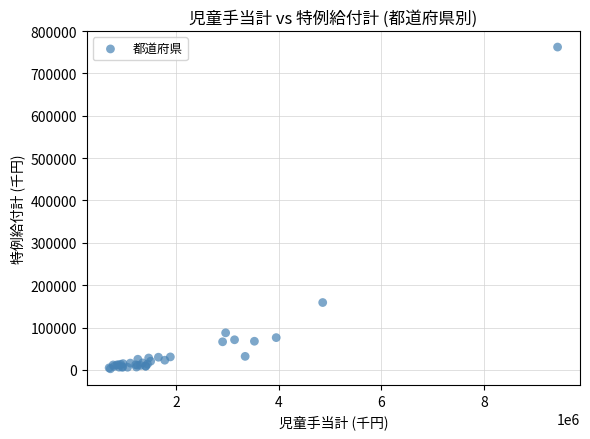

What Y value in the scatter plot is closest to 382440?

159060